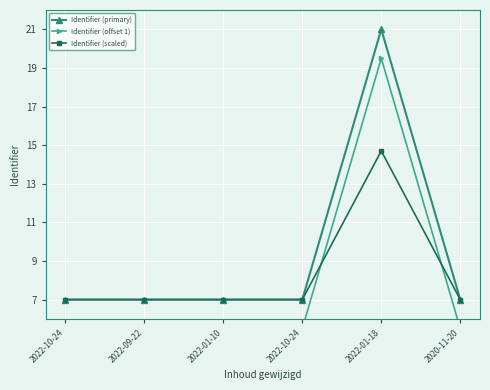

What is the label of the 5th point from the left?

2022-01-18